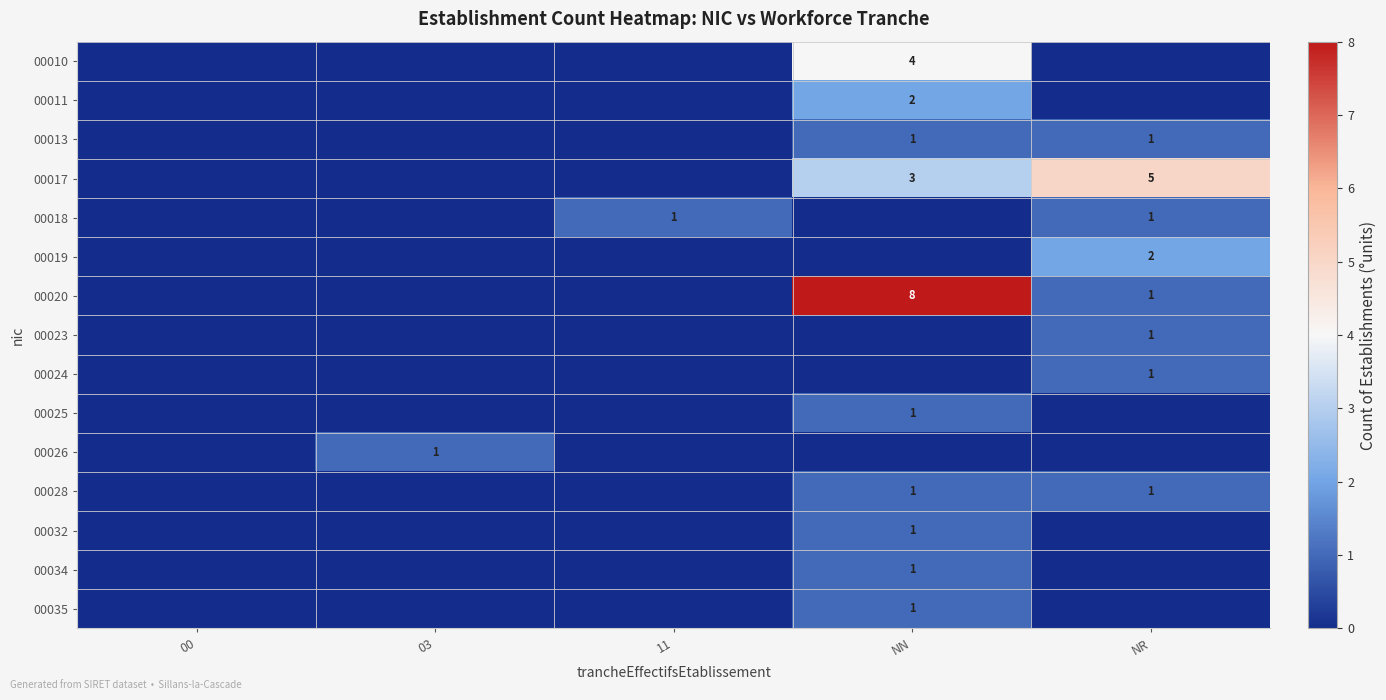

The 00013 series shows 1 at NR. True or false?

True